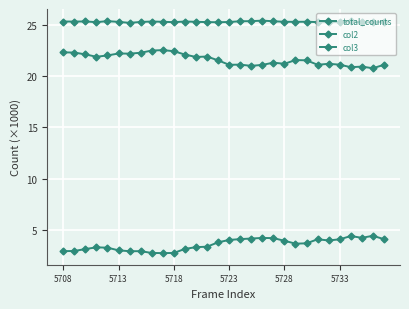

How many data points does each series have?

30